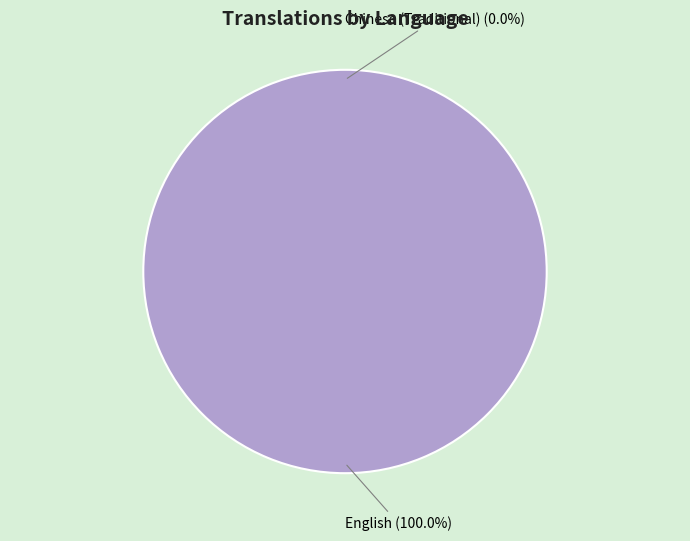

How many slices are in this pie chart?

2